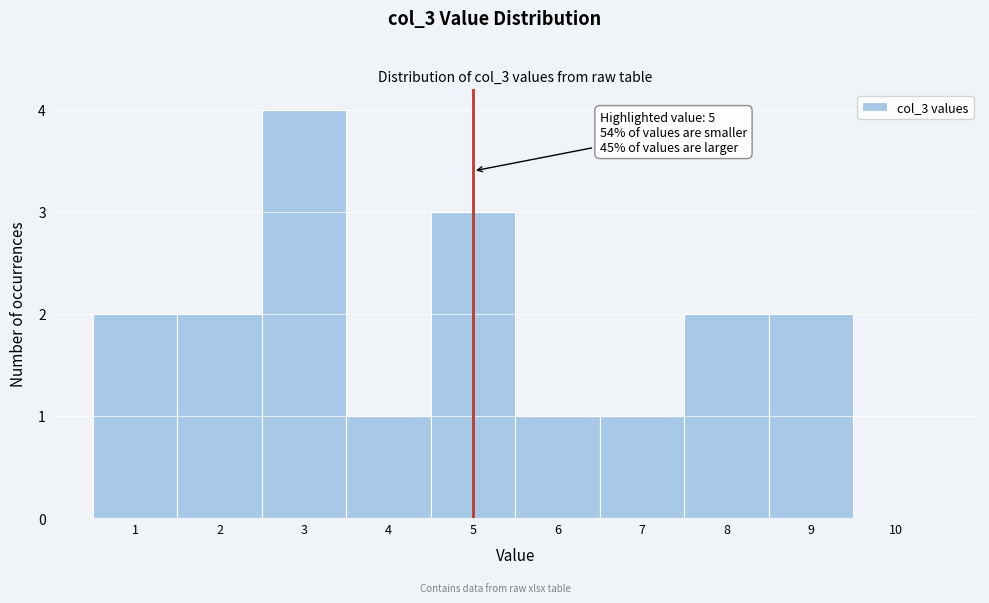

Which range on the x-axis has the tallest bar?

2.5 to 3.5